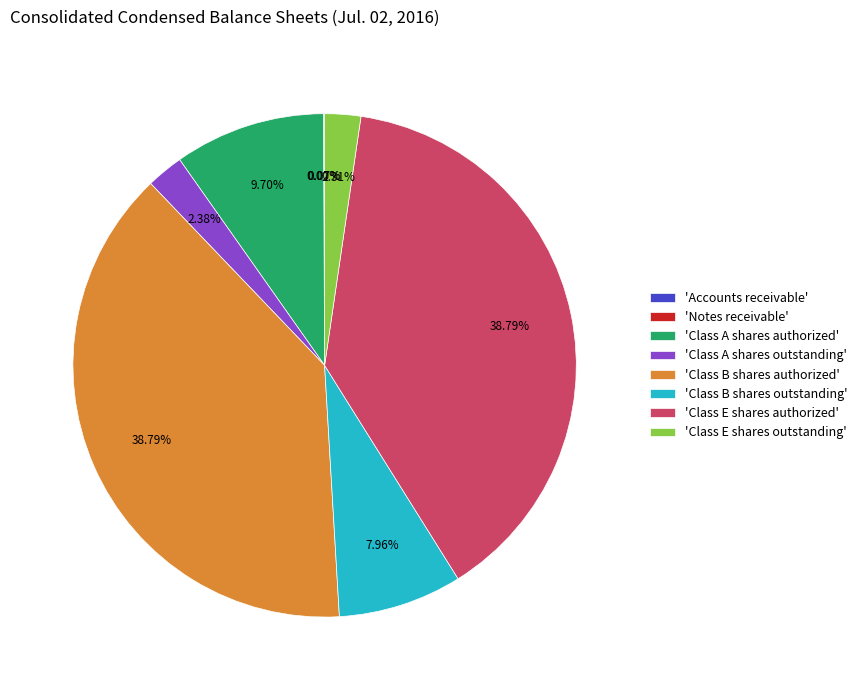

Do 'Class A shares outstanding' and 'Class B shares authorized' together represent more than half of the pie?

No